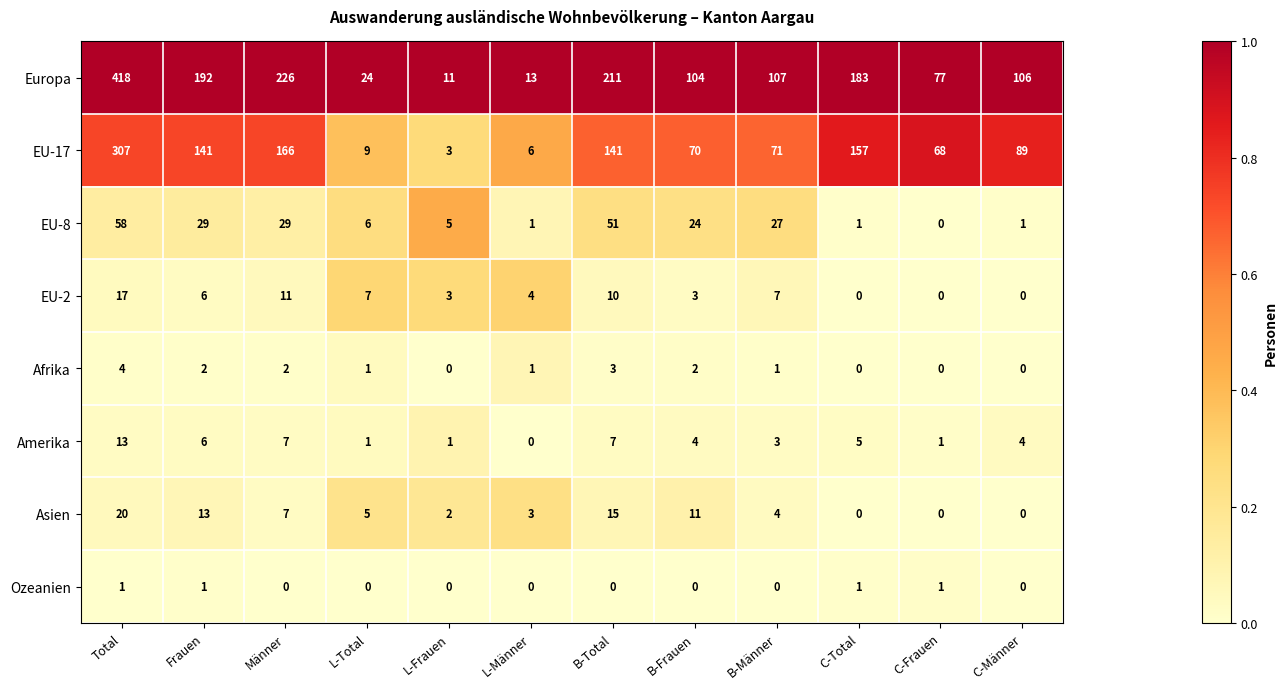

Rank the series by their maximum value, from lowest to highest.

Ozeanien, Afrika, Amerika, EU-2, Asien, EU-8, EU-17, Europa